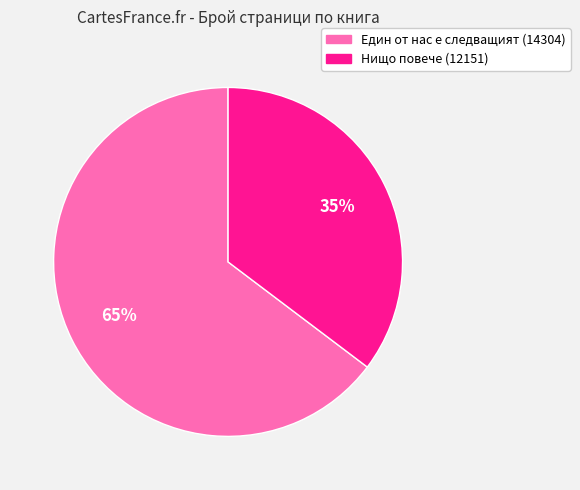

Is there a majority slice in this chart?

Yes